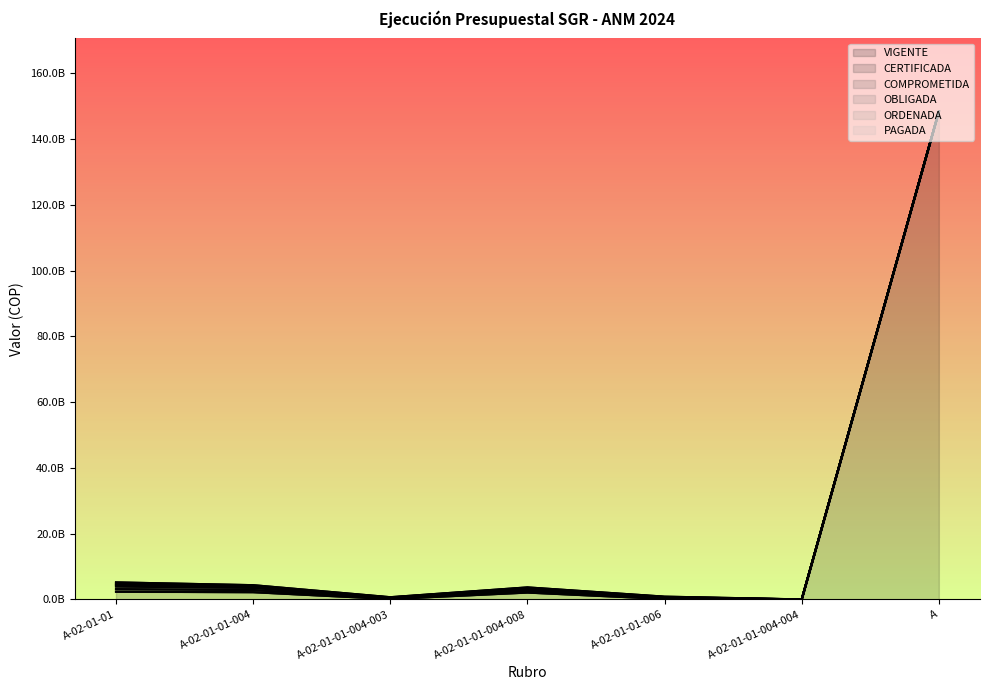

What is the label of the 4th point from the left?

A-02-01-01-004-008